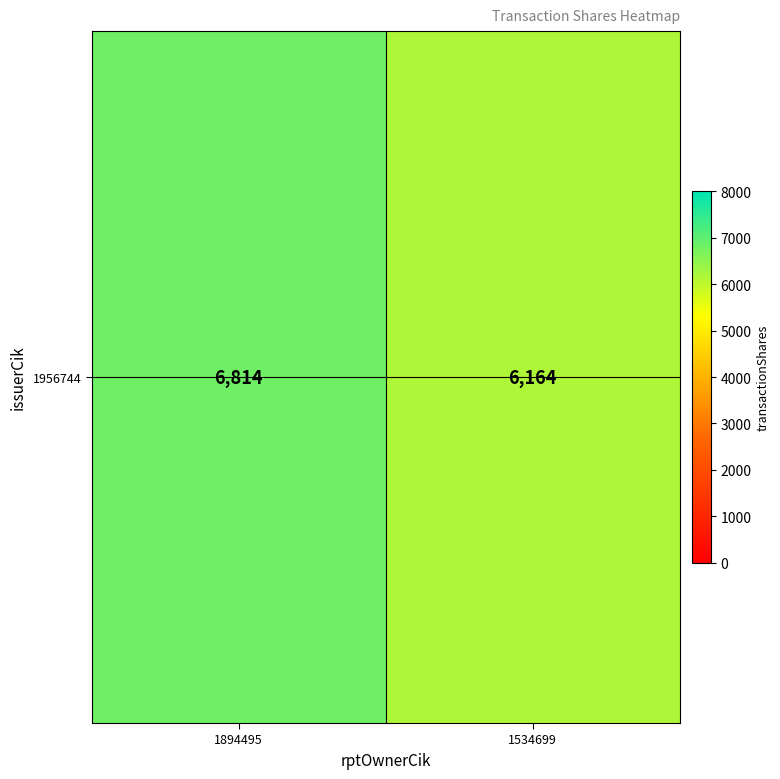

What value does the data have at 1894495, to the nearest 10?

6810